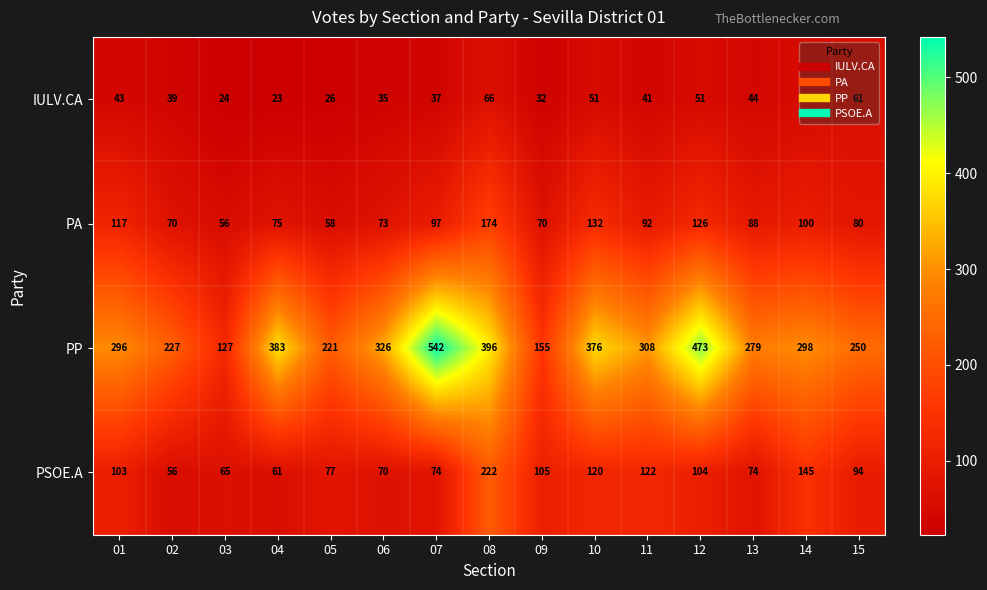

What is the lowest value of the PP series?

127